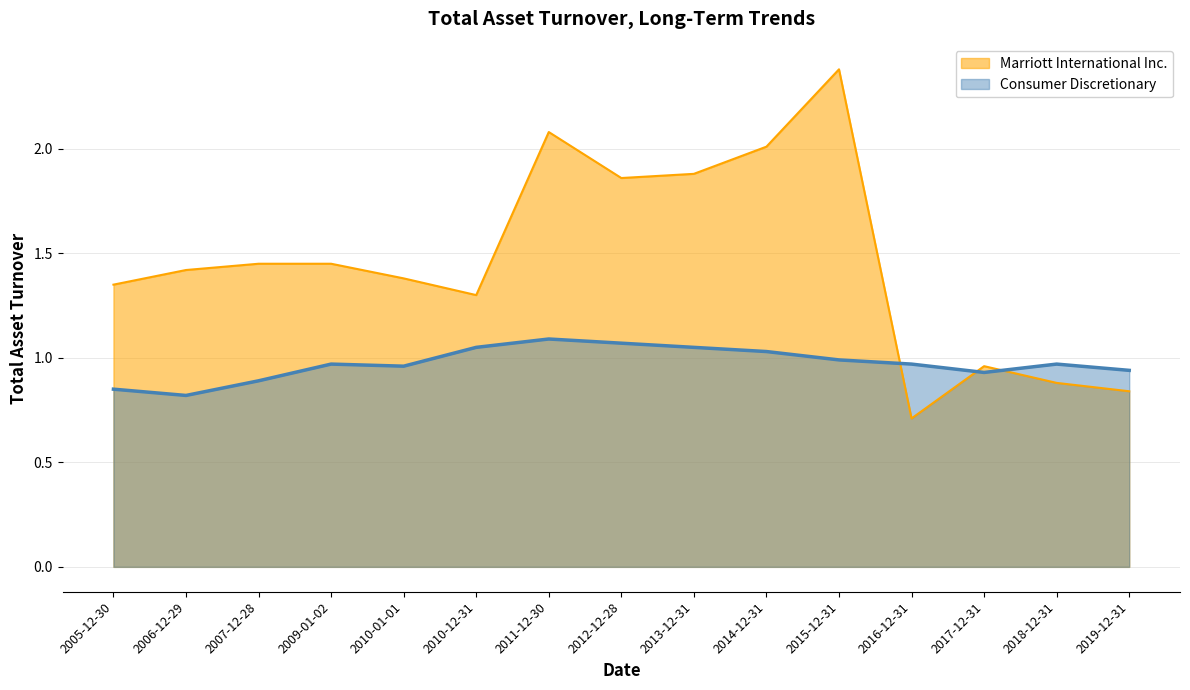

What is the average value of the Consumer Discretionary series?

1.0